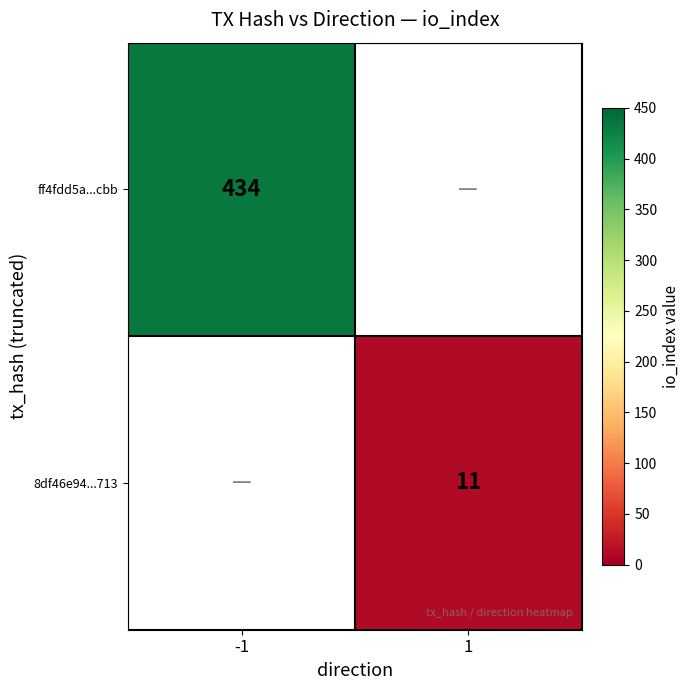

Is it true that 8df46e94...713 equals 11 at 1?

True